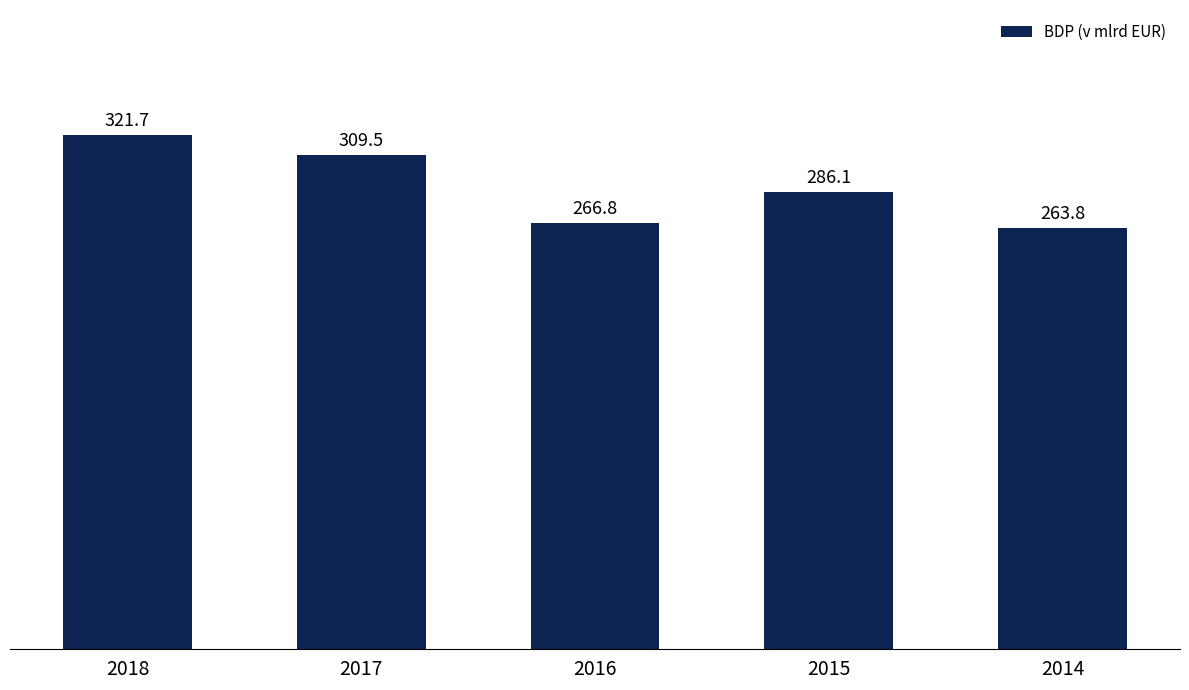

List the labels in order of value, smallest first.

2014, 2016, 2015, 2017, 2018